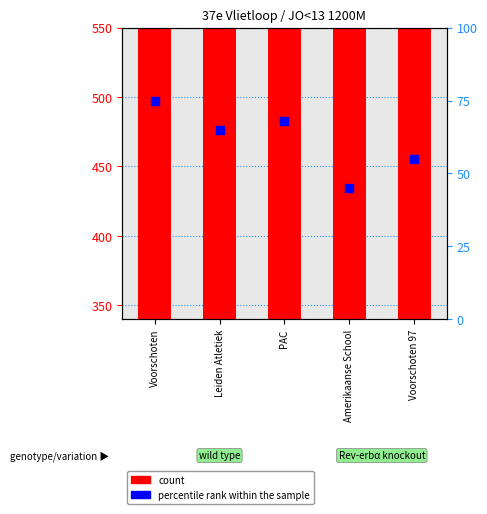

Is the value of percentile rank within the sample at Voorschoten 97 greater than the value of count at Leiden Atletiek?

Yes